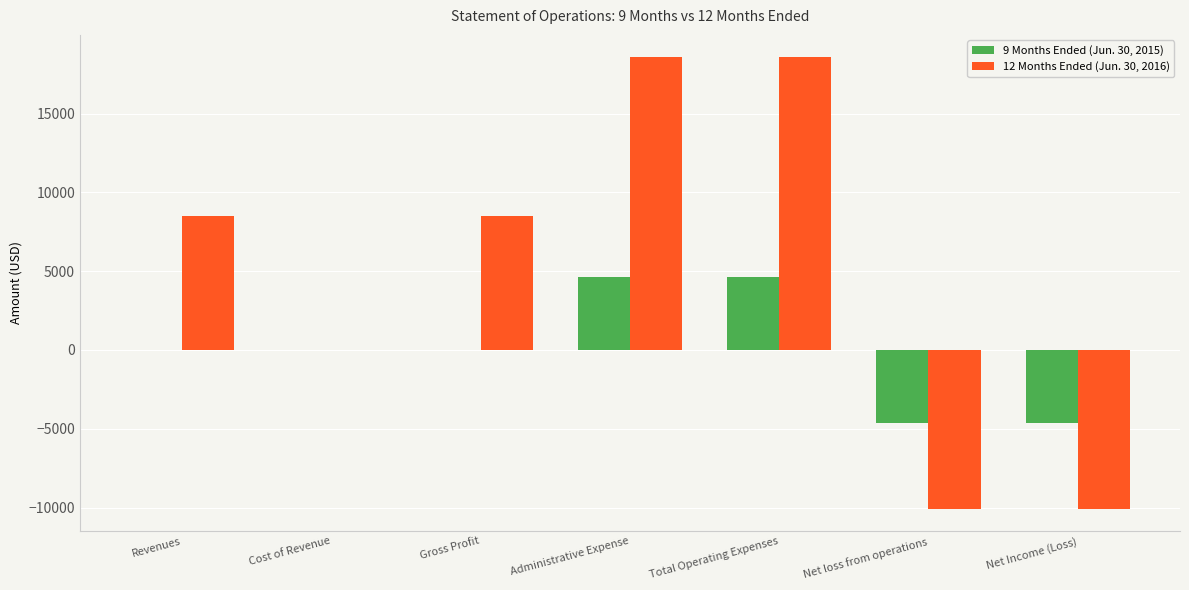

Between Gross Profit and Net loss from operations, which series saw the biggest shift?

12 Months Ended (Jun. 30, 2016)